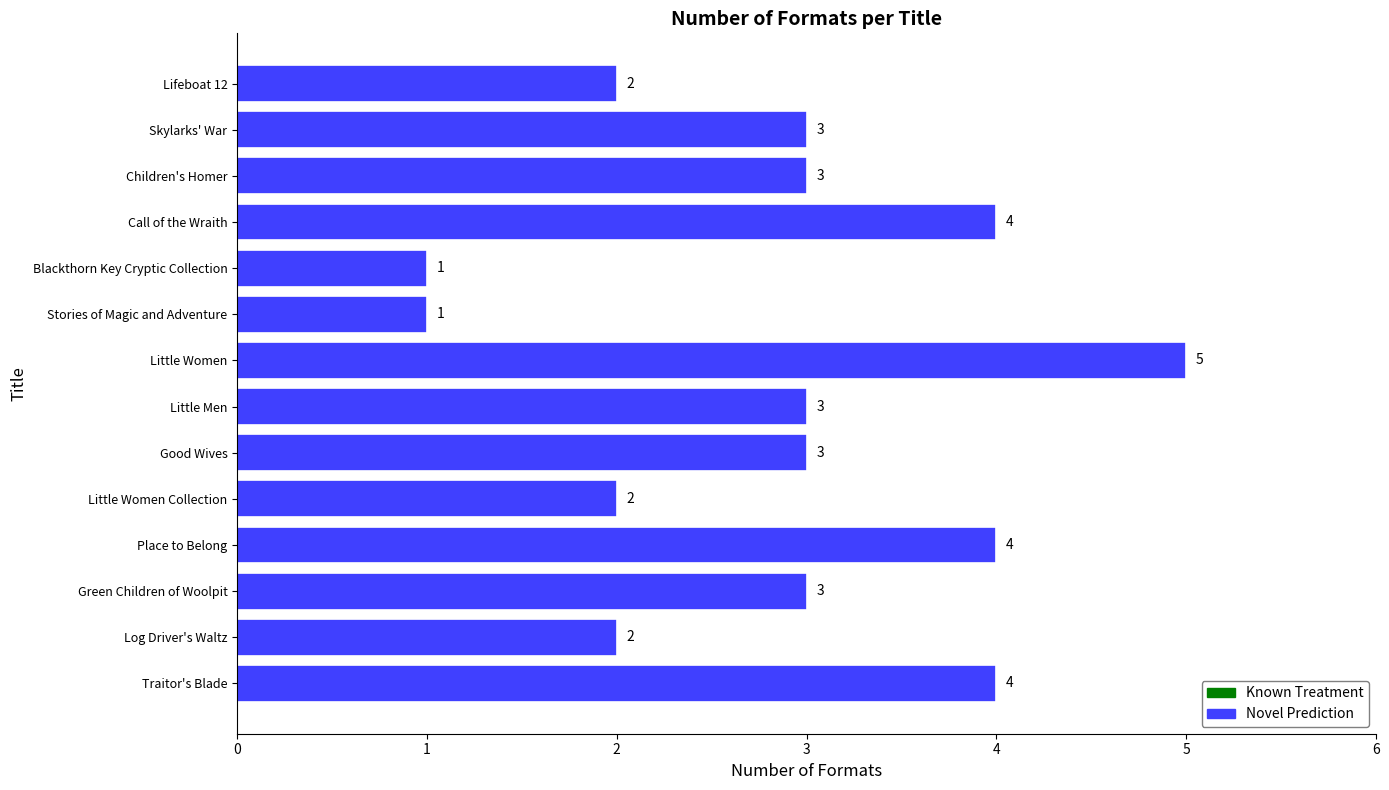

What is the sum of the values at Little Women and Children's Homer?

8